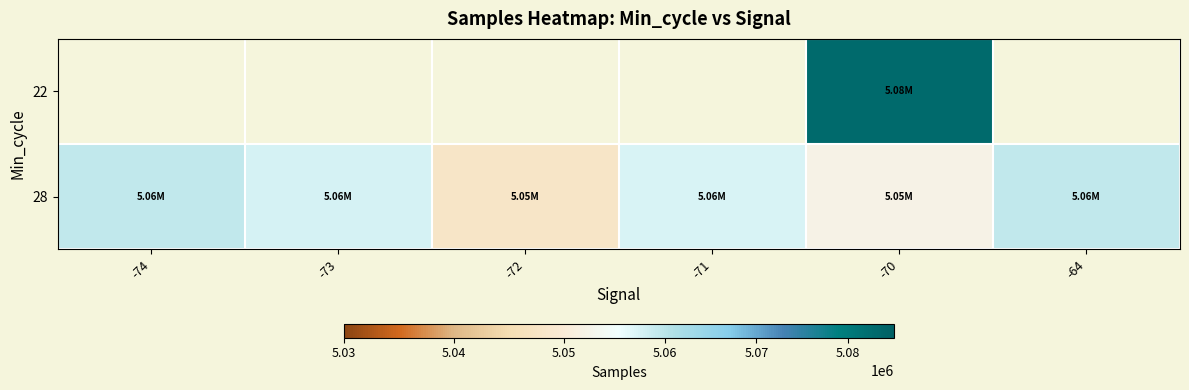

Rank the series by their average value, from lowest to highest.

22, 28